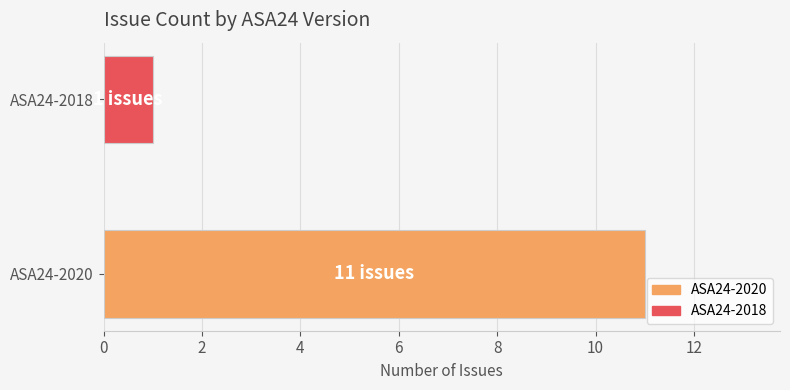

Reading top to bottom, list all the values displayed in this chart.

1	11